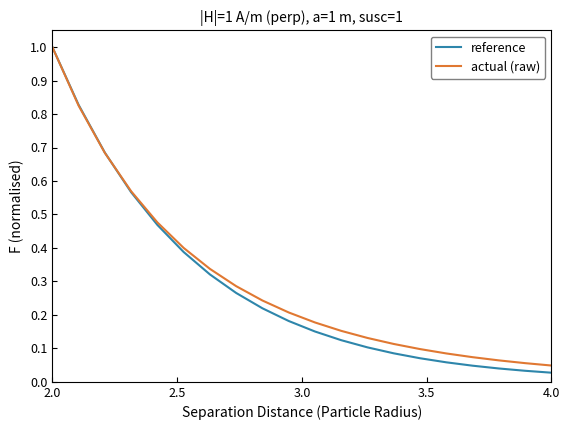

What is the maximum value for reference?

1.0